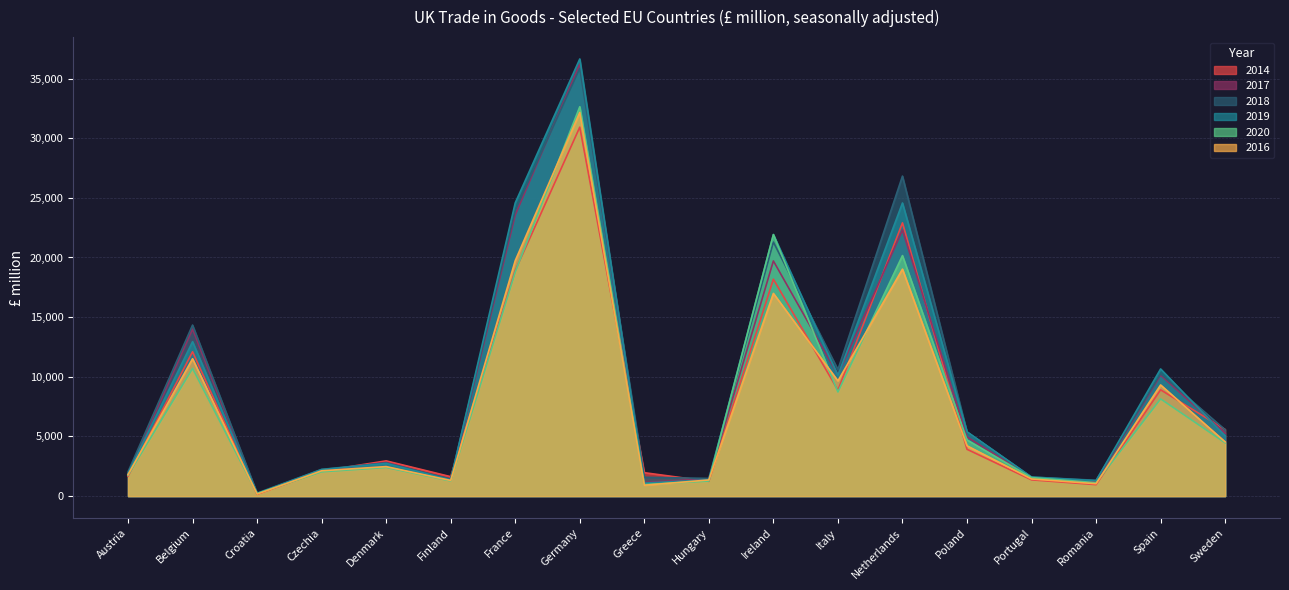

True or false: 2014 and 2017 intersect in this chart.

True